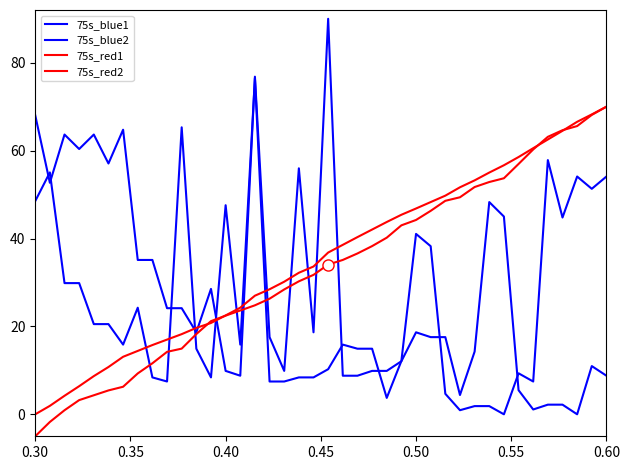

Does the chart have visible grid lines?

No